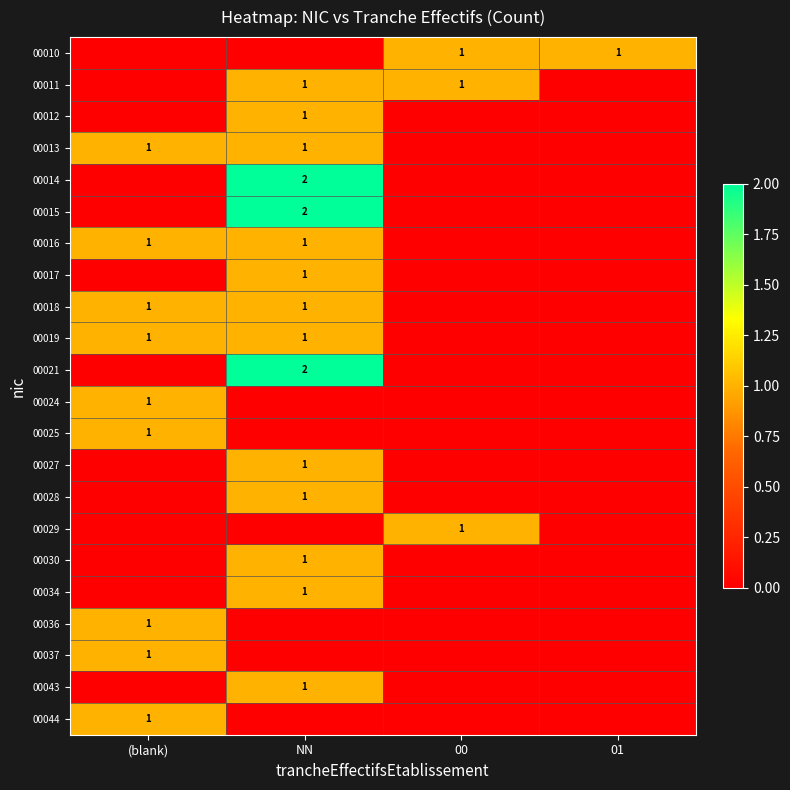

True or false: 00030 has a value of 1 at NN.

True